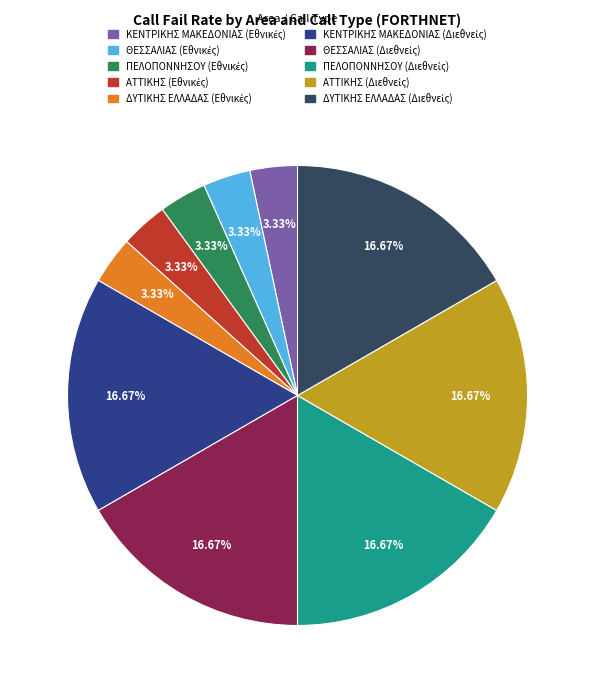

Does any single category account for the majority?

No